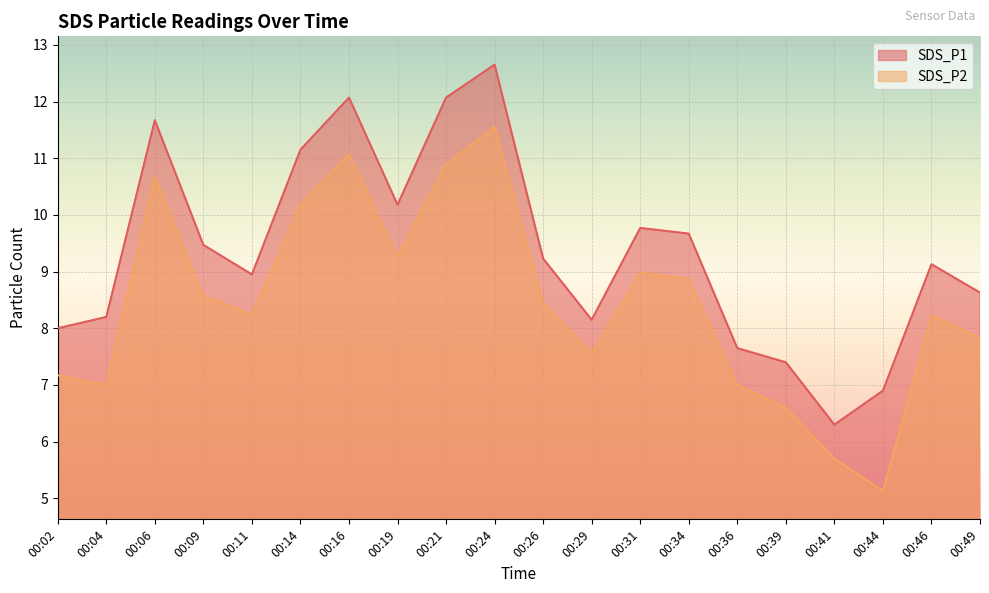

Which has a higher value, 00:39 or 00:36?

00:36